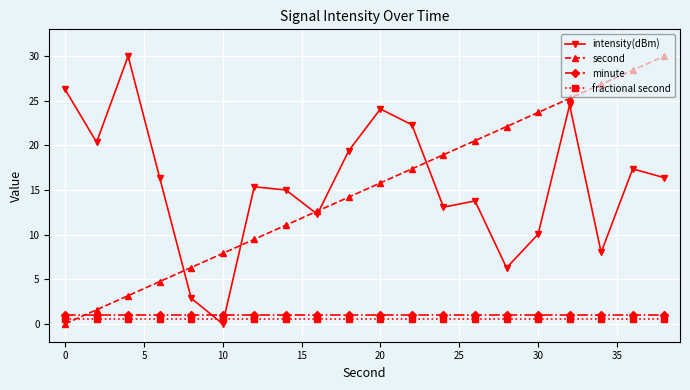

How many times do second and fractional second cross each other?

1